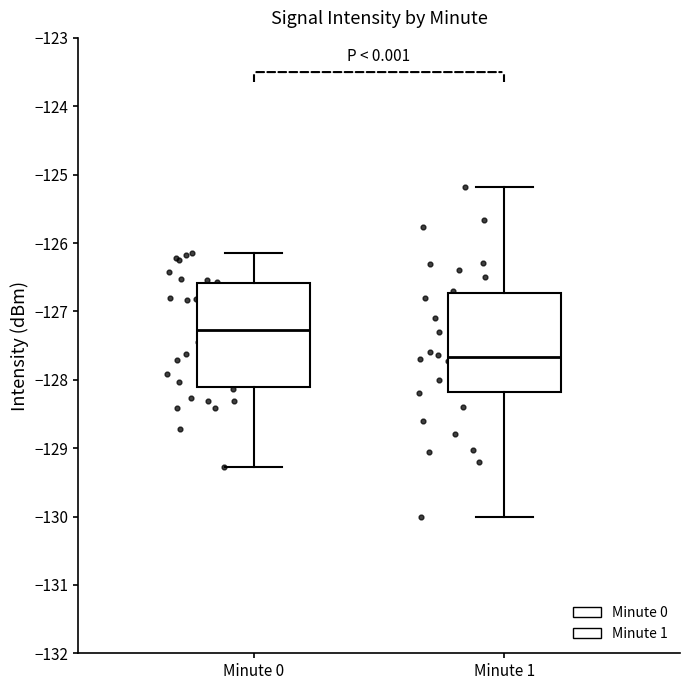

Where is the upper edge of the box for Minute 1 on the y-axis? The values are not printed on the chart, so give them approximately, as read against the axis.

-126.7